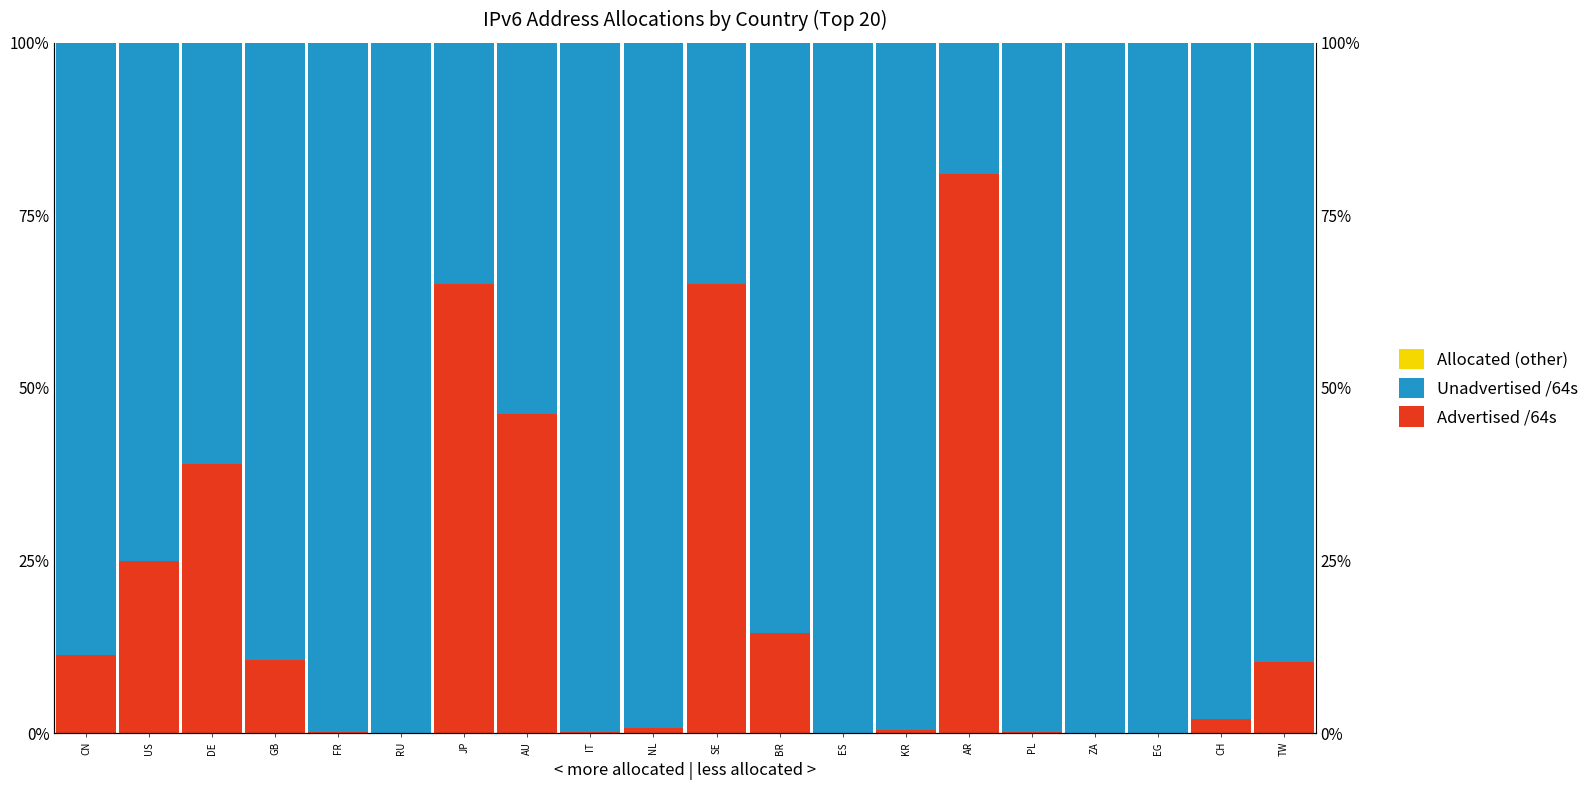

What is the sum of the Advertised /64s values at PL and CN?

11.6